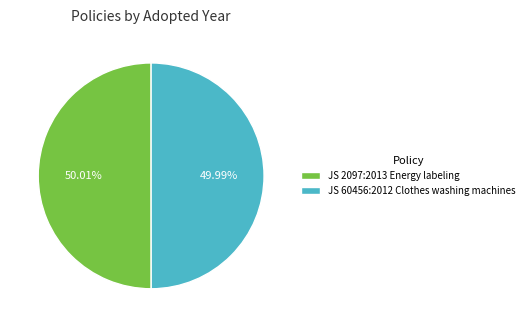

What is the ratio of the value at JS 60456:2012 Clothes washing machines to the value at JS 2097:2013 Energy labeling?

1.0